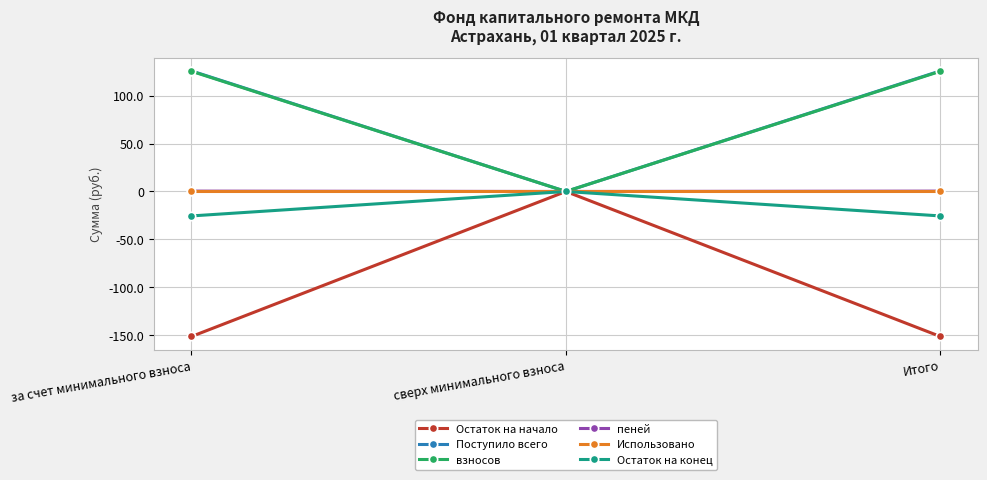

What is the value of the взносов point at the 1st from the left?

125.6